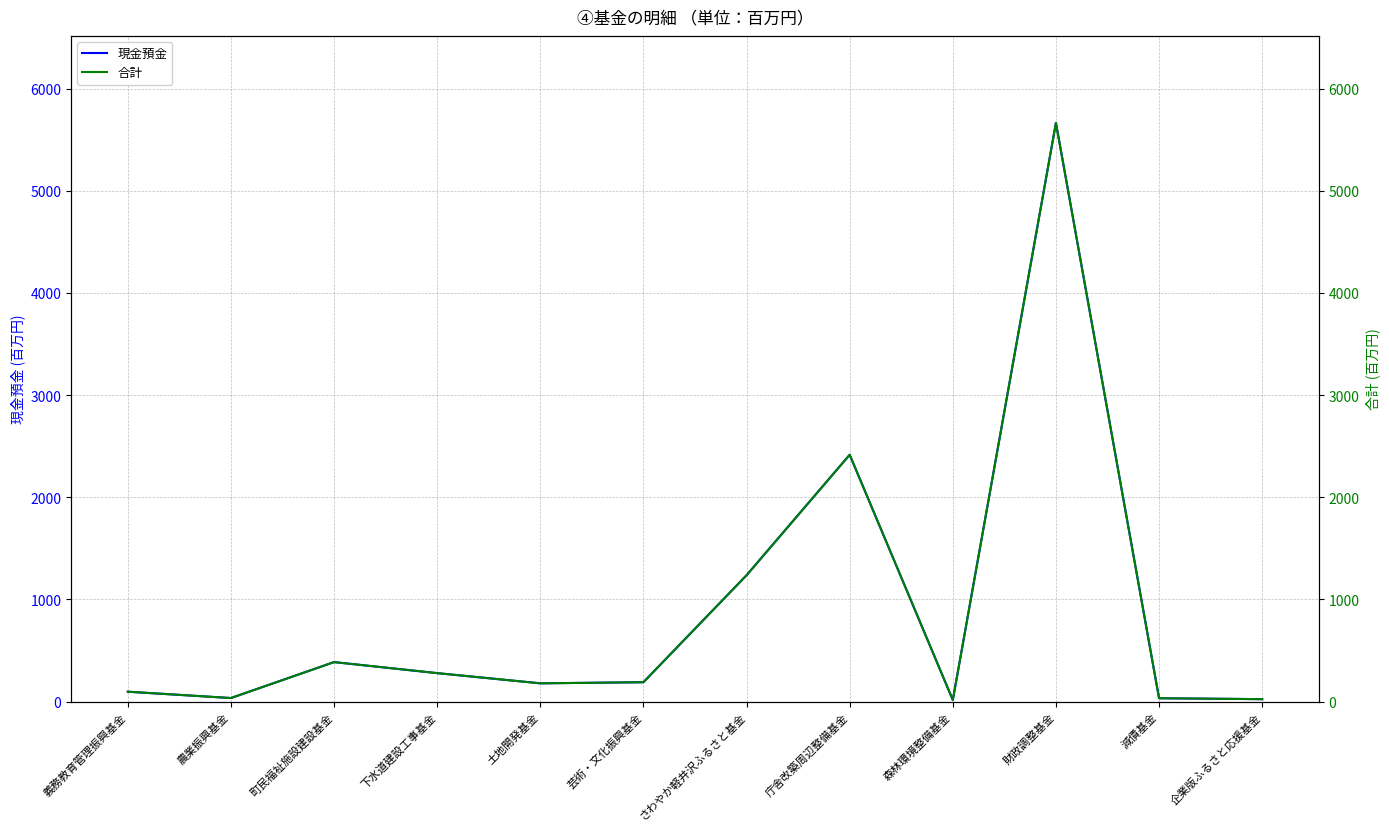

True or false: 現金預金 and 合計 intersect in this chart.

False